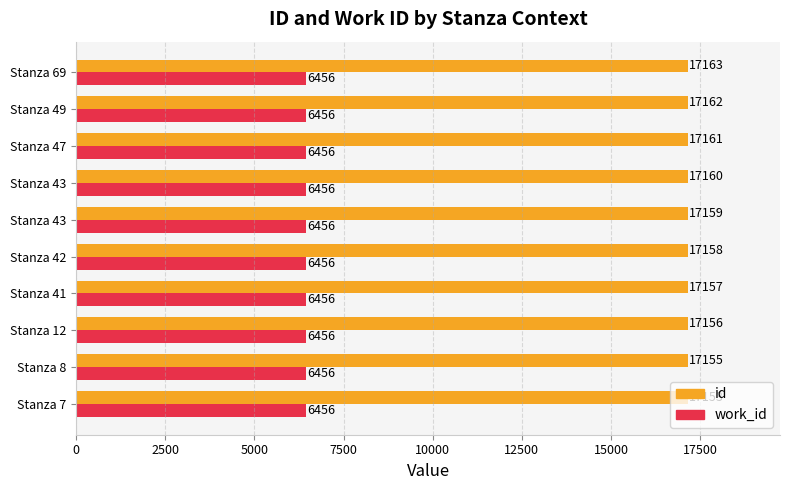

What is the difference between the maximum and second lowest values in the id series?

8.0